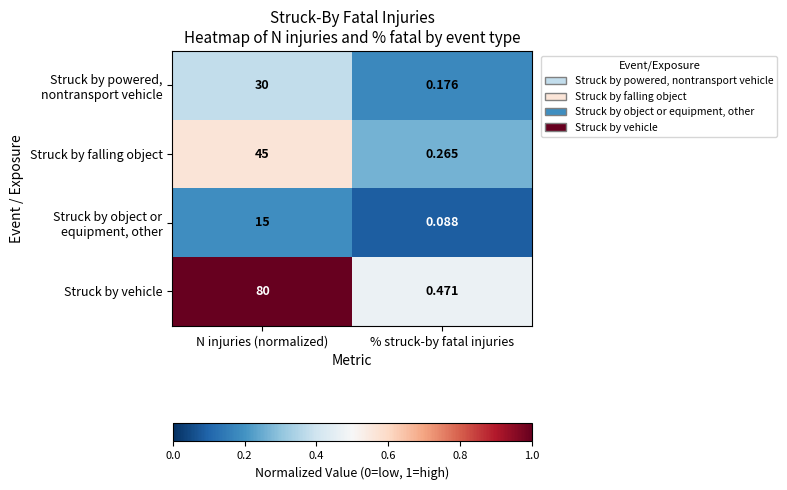

Where is Struck by vehicle nearest to the value 40?

% struck-by fatal injuries